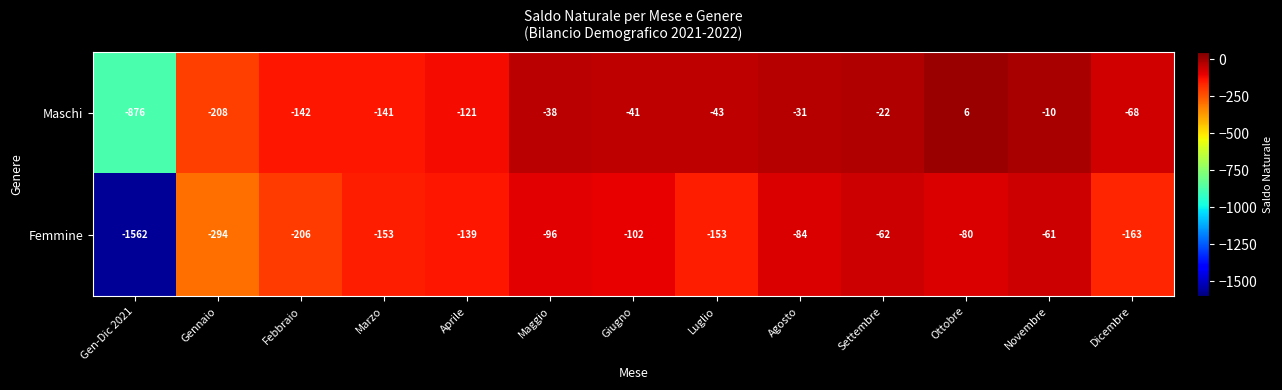

At which label is Femmine closest to -811?

Gennaio